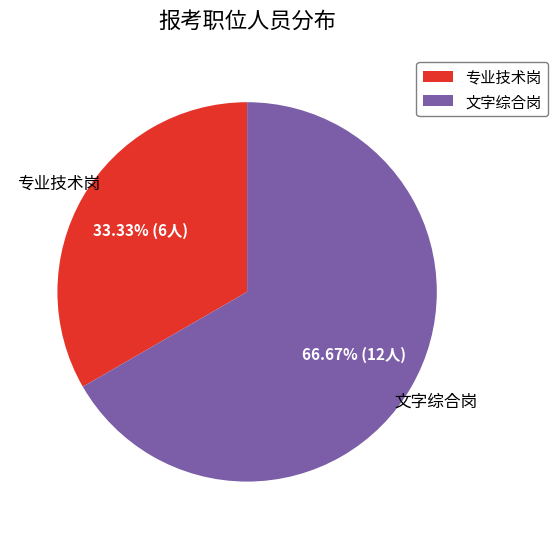

Combined, do 专业技术岗 and 文字综合岗 account for over 50%?

Yes